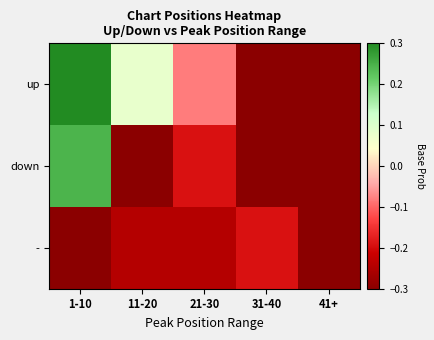

How many series are shown in this chart?

3